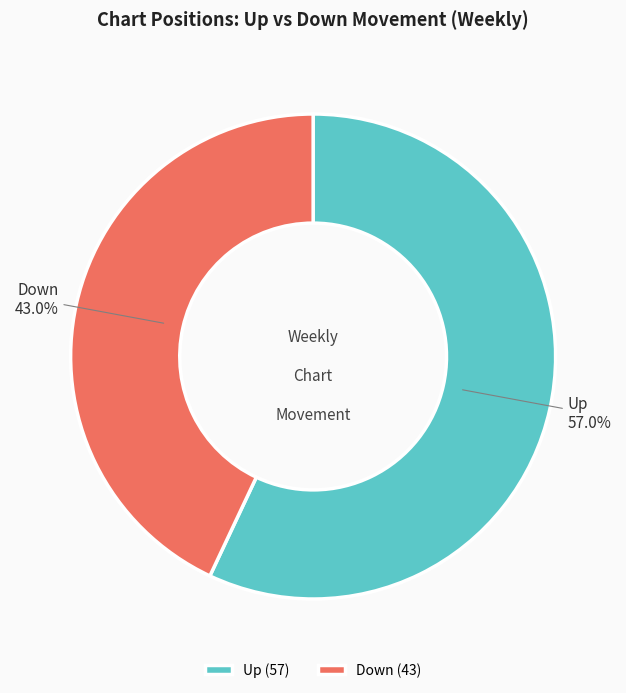

Count the number of slices in the pie.

2